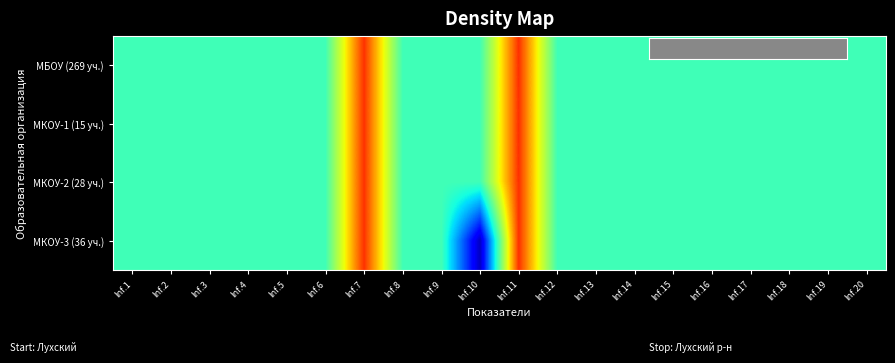

What is the minimum value shown in the chart?

0.2